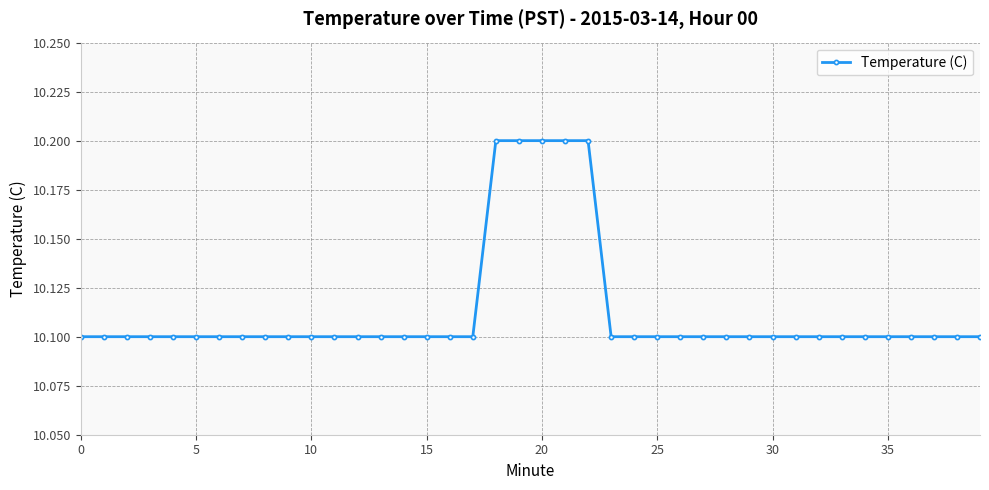

Is this an area chart (filled region under the line)?

No